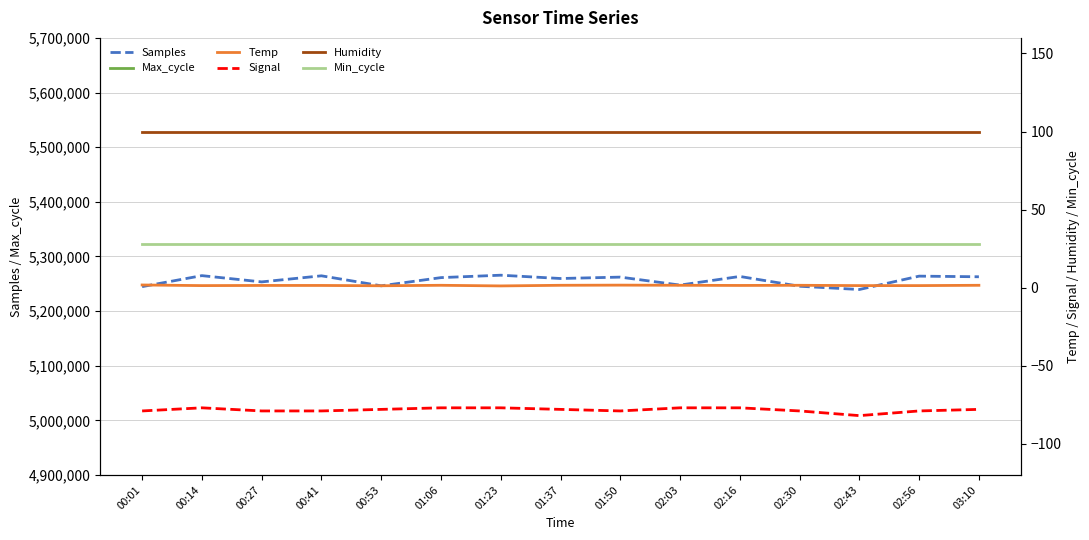

What is the label of the 8th point from the left?

01:37